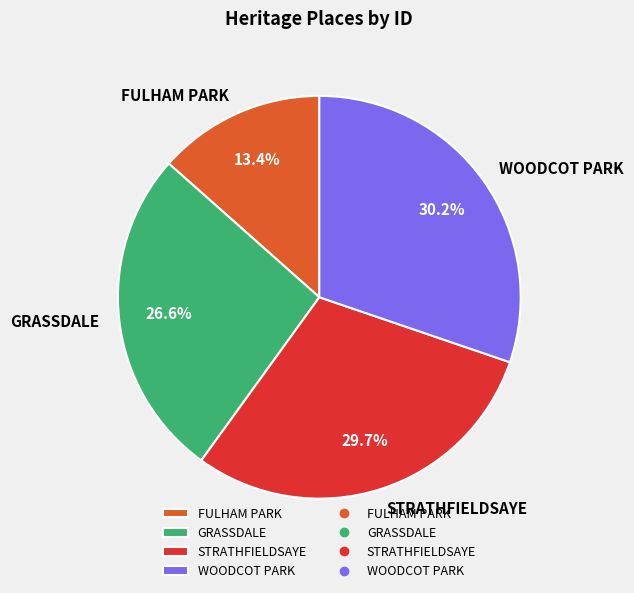

What is the smallest slice in the pie chart?

FULHAM PARK